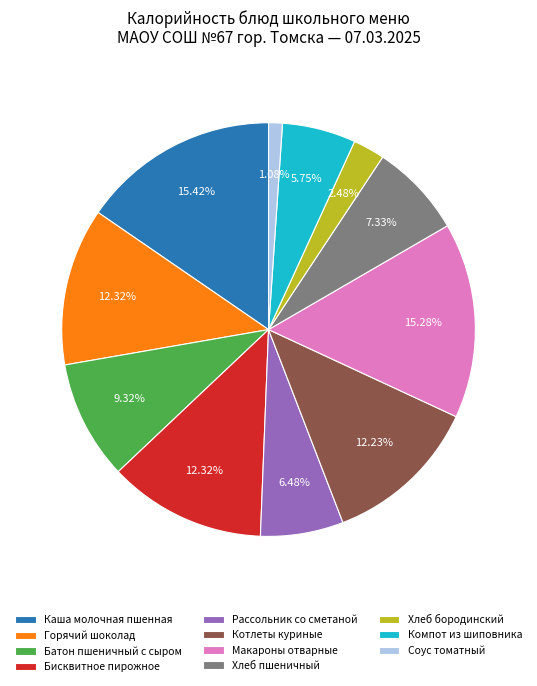

Combined, do Бисквитное пирожное and Каша молочная пшенная account for over 50%?

No